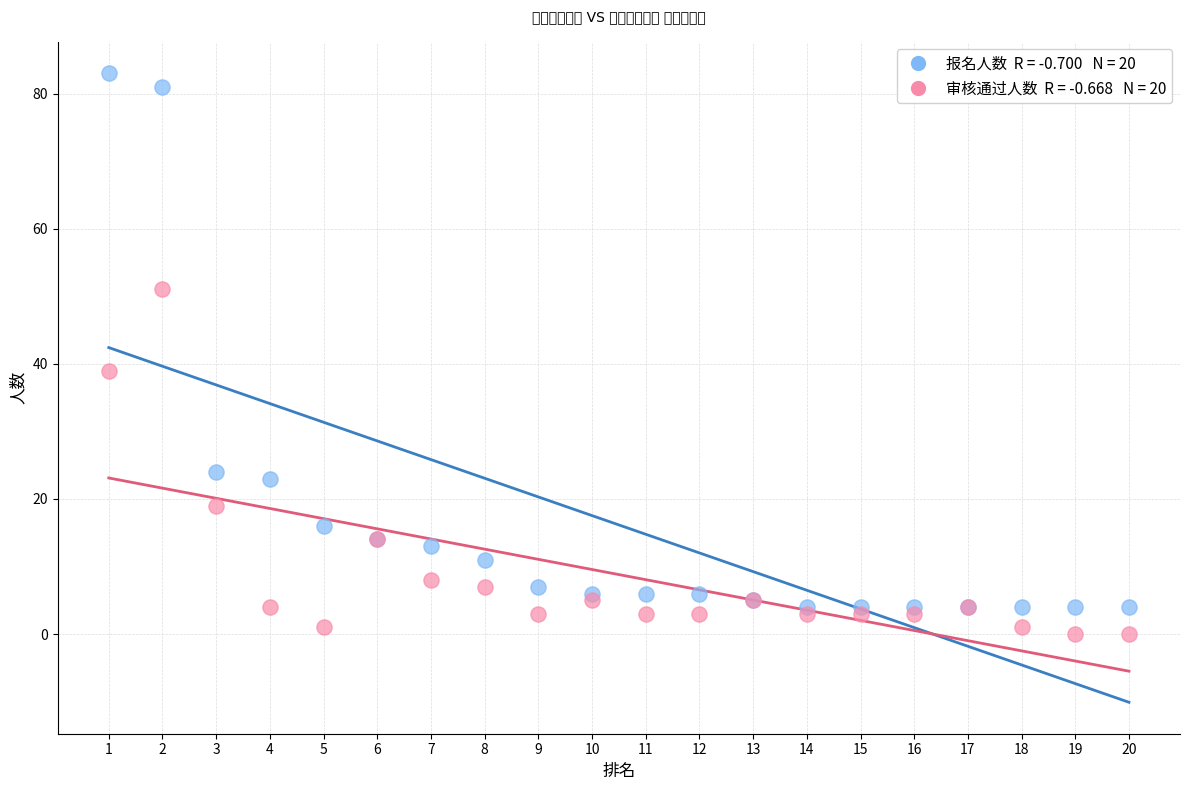

Across all series, what Y value is closest to 41?

39